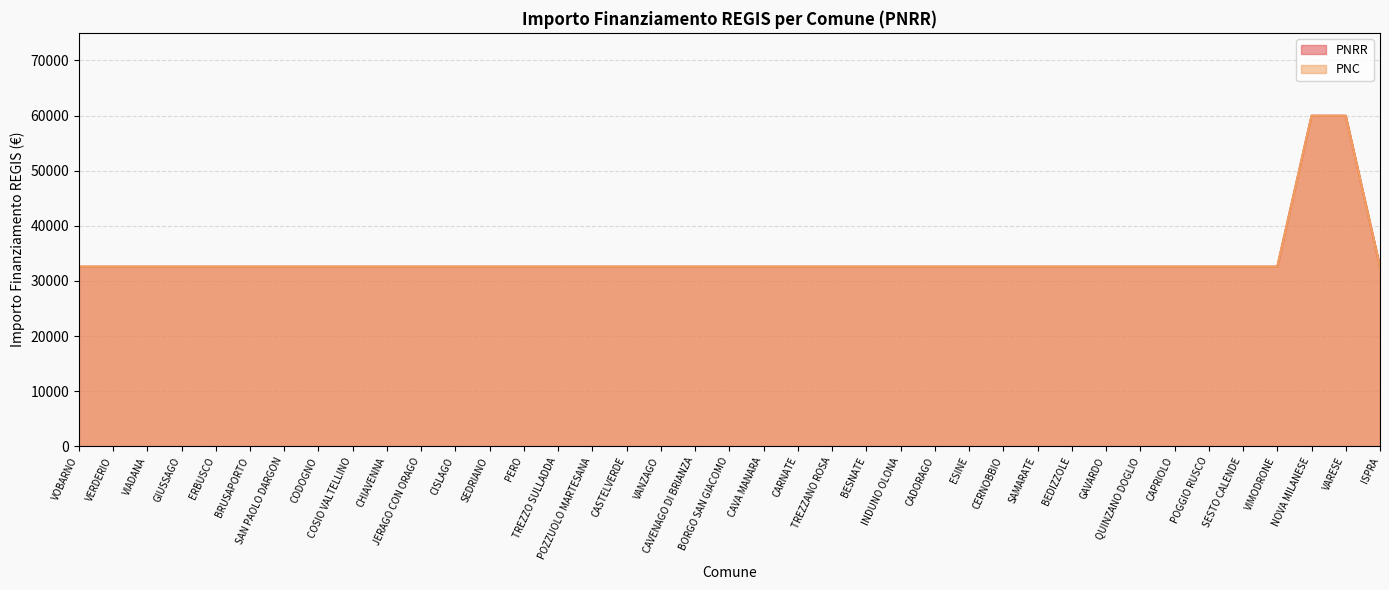

List the labels in order of PNRR value, largest first.

NOVA MILANESE, VARESE, VOBARNO, VERDERIO, VIADANA, GIUSSAGO, ERBUSCO, BRUSAPORTO, SAN PAOLO DARGON, CODOGNO, COSIO VALTELLINO, CHIAVENNA, JERAGO CON ORAGO, CISLAGO, SEDRIANO, PERO, TREZZO SULLADDA, POZZUOLO MARTESANA, CASTELVERDE, VANZAGO, CAVENAGO DI BRIANZA, BORGO SAN GIACOMO, CAVA MANARA, CARNATE, TREZZANO ROSA, BESNATE, INDUNO OLONA, CADORAGO, ESINE, CERNOBBIO, SAMARATE, BEDIZZOLE, GAVARDO, QUINZANO DOGLIO, CAPRIOLO, POGGIO RUSCO, SESTO CALENDE, VIMODRONE, ISPRA